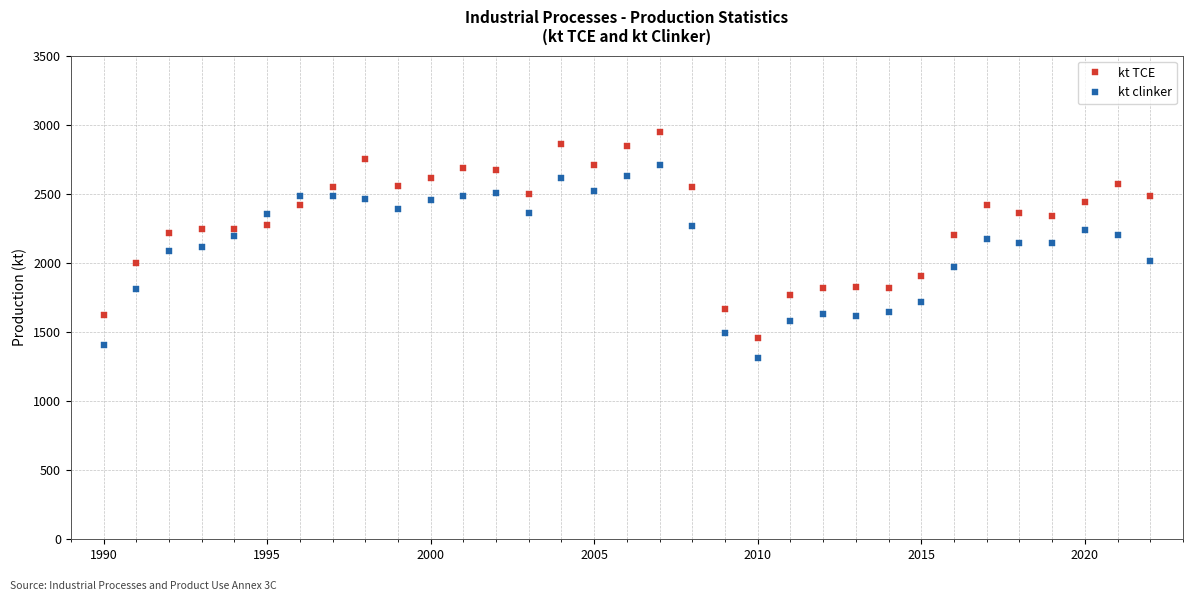

List the series in order of their peak value, highest first.

kt TCE, kt clinker